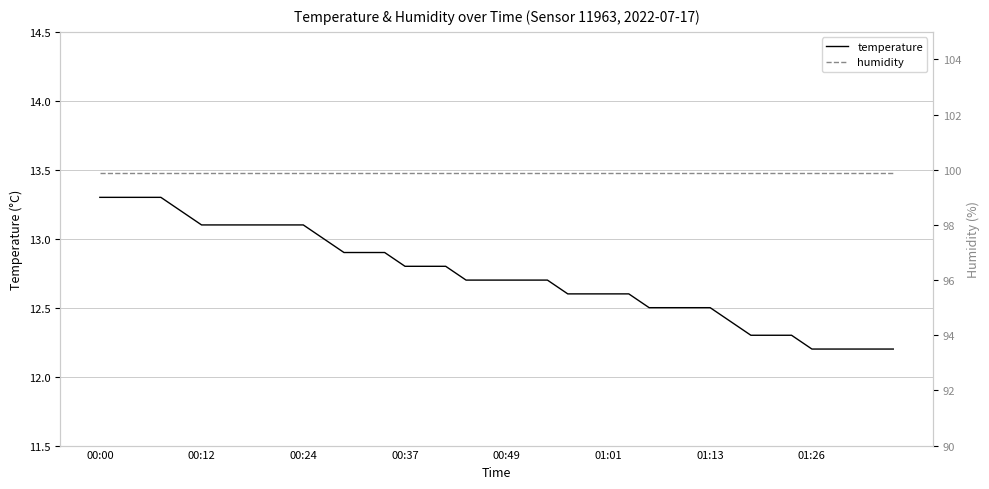

List the series in order of their peak value, lowest first.

temperature, humidity